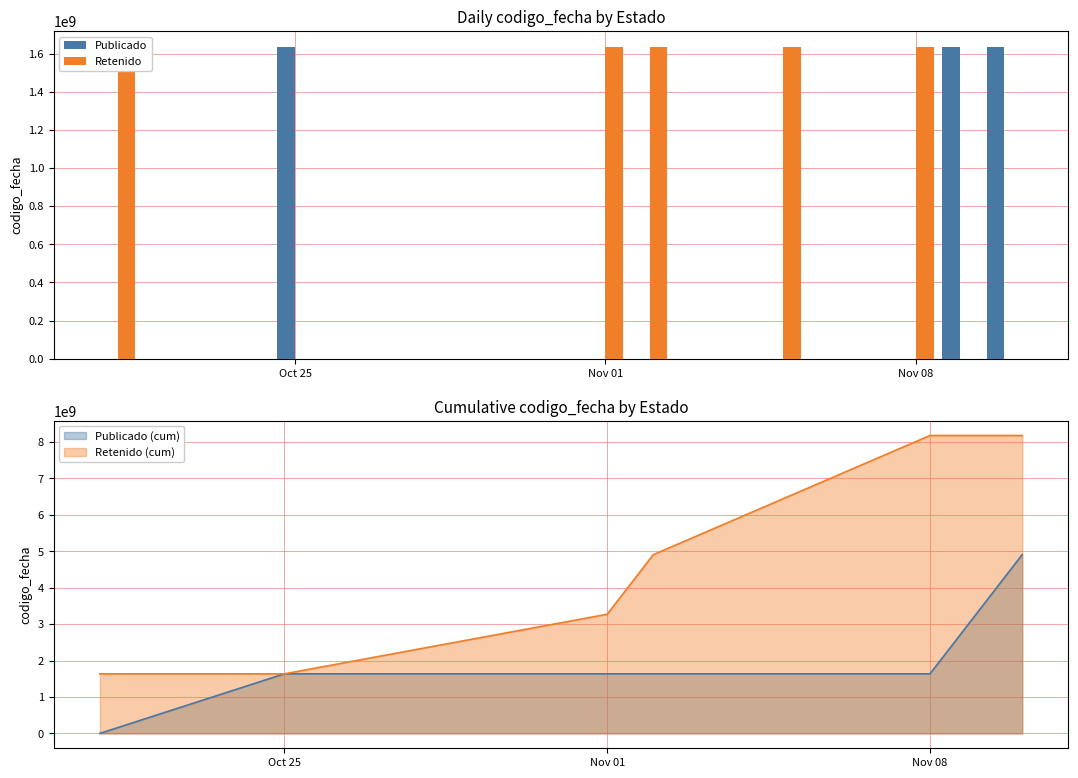

Is it true that Publicado equals -870799783 at Nov 08?

False